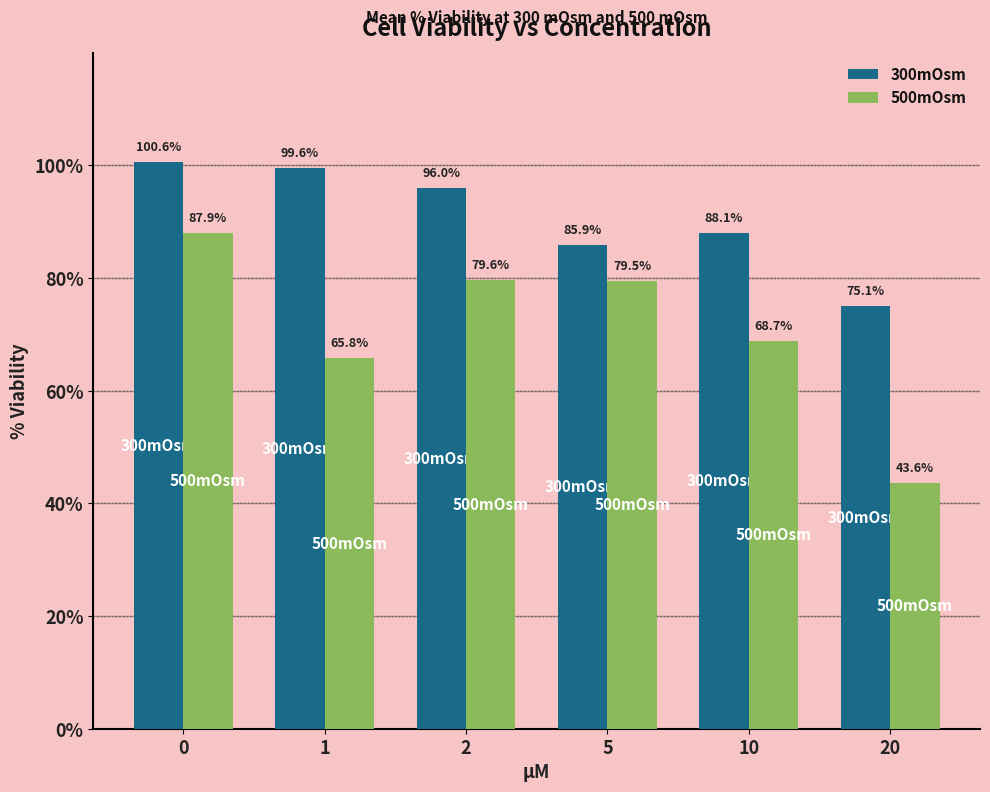

How many data points in 500mOsm are above 79?

3